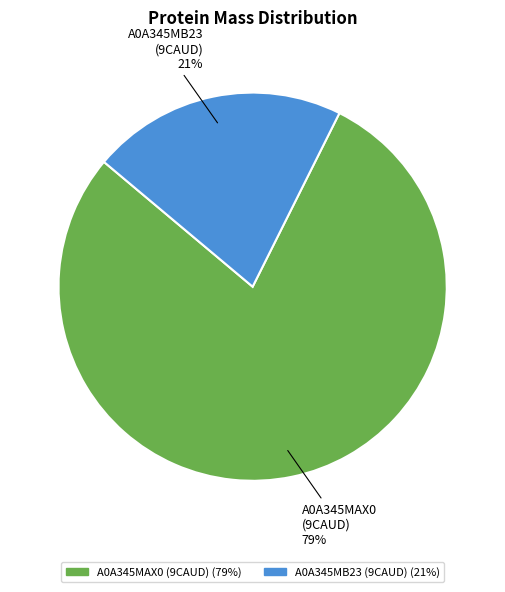

To the nearest percent, what is the combined percentage of A0A345MB23 (9CAUD) and A0A345MAX0 (9CAUD)?

100%